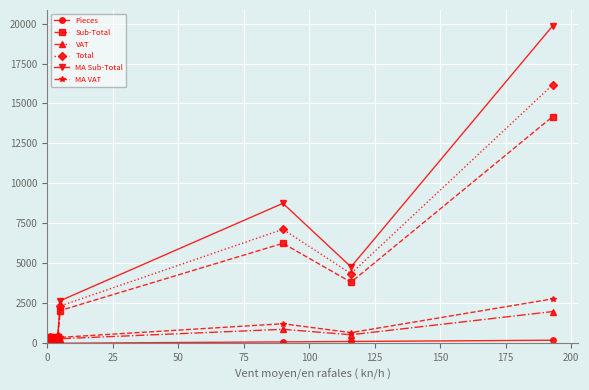

What is the difference between the maximum and minimum values in the Total series?

16039.2